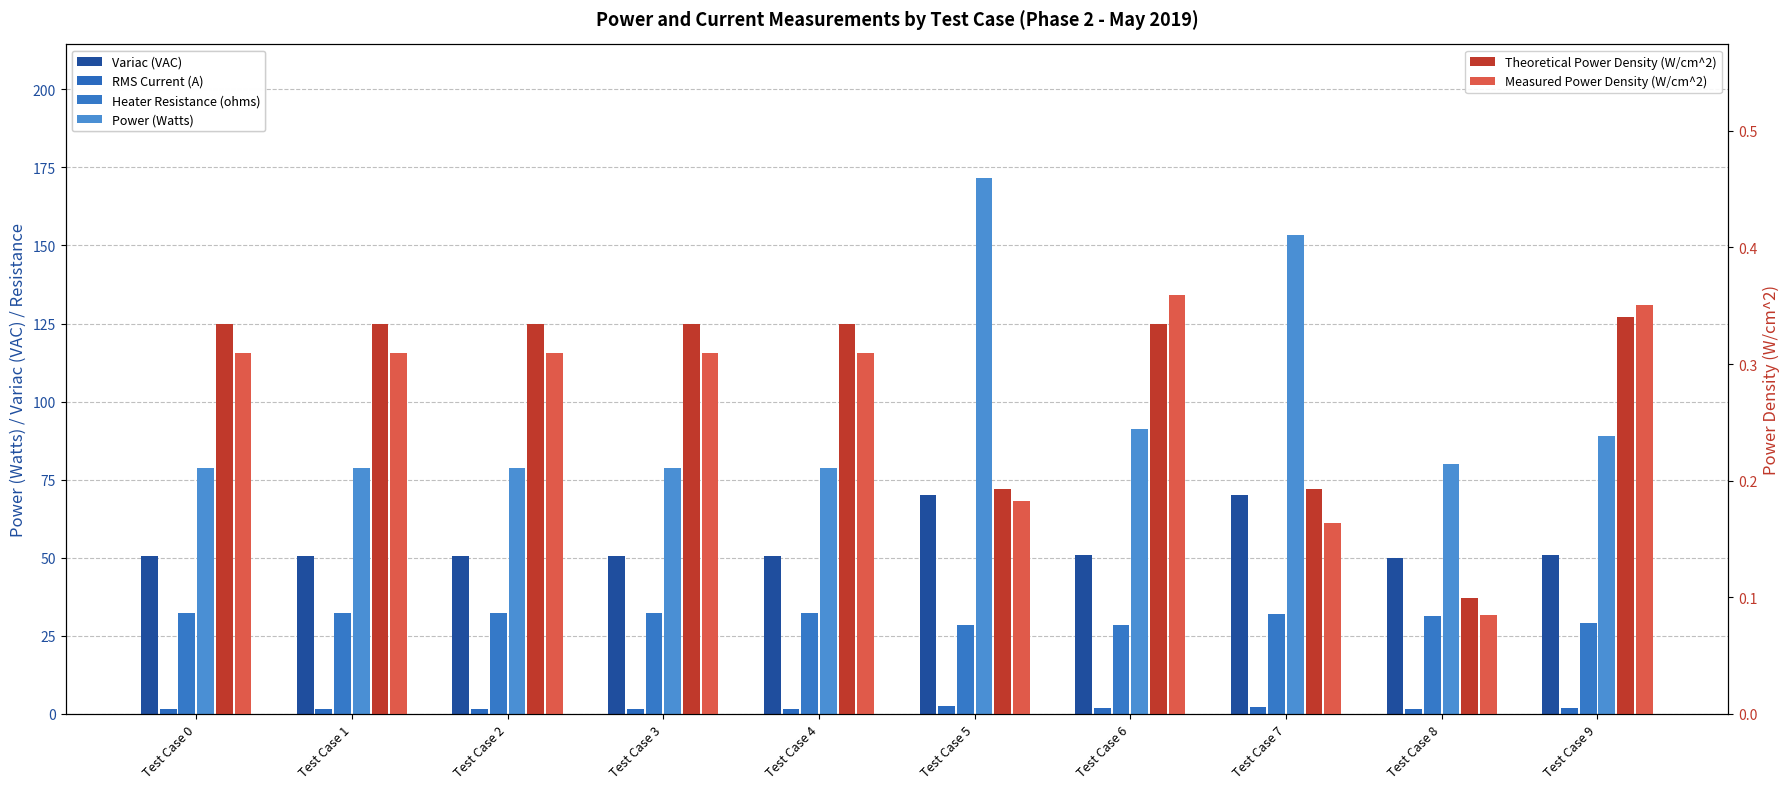

How many bars are there in total?

60